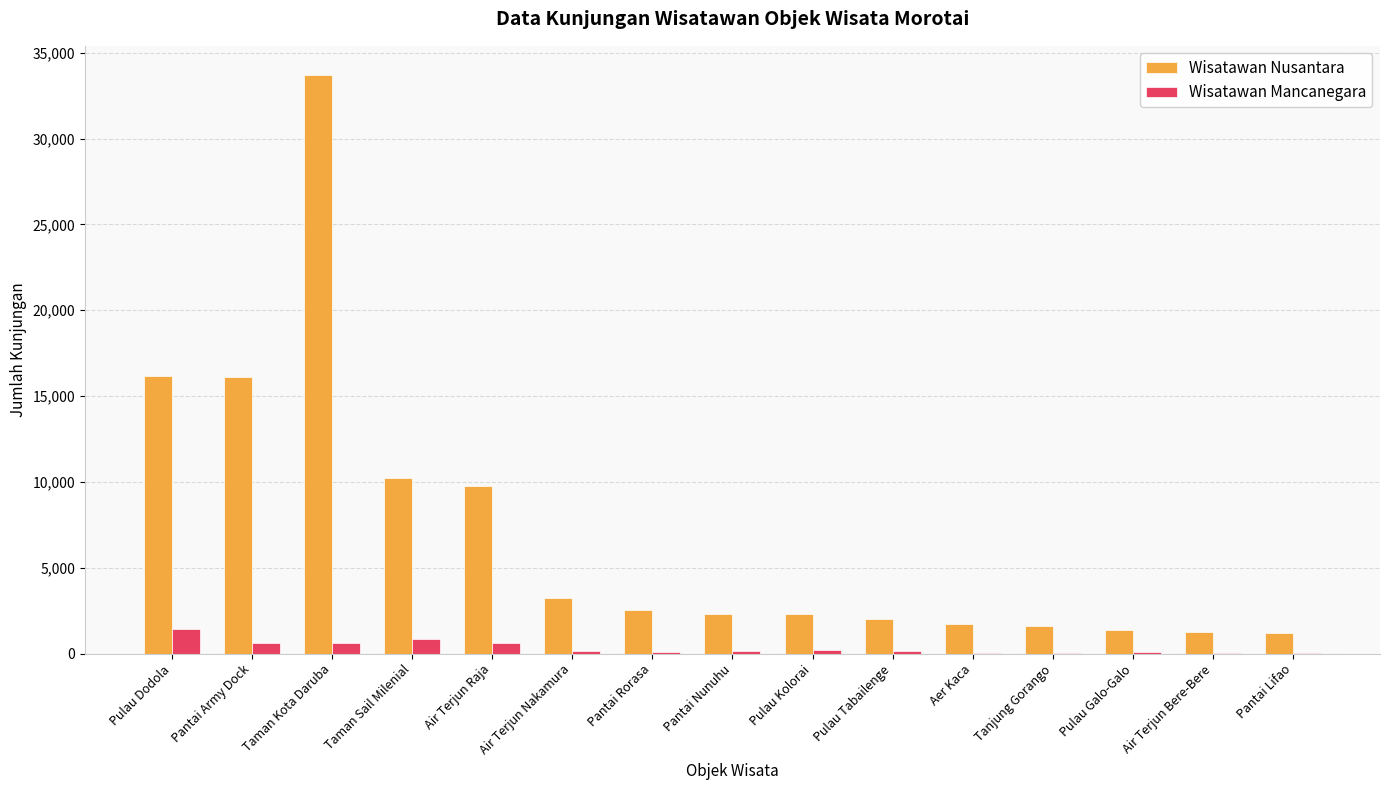

Which series has the largest total across all categories?

Wisatawan Nusantara